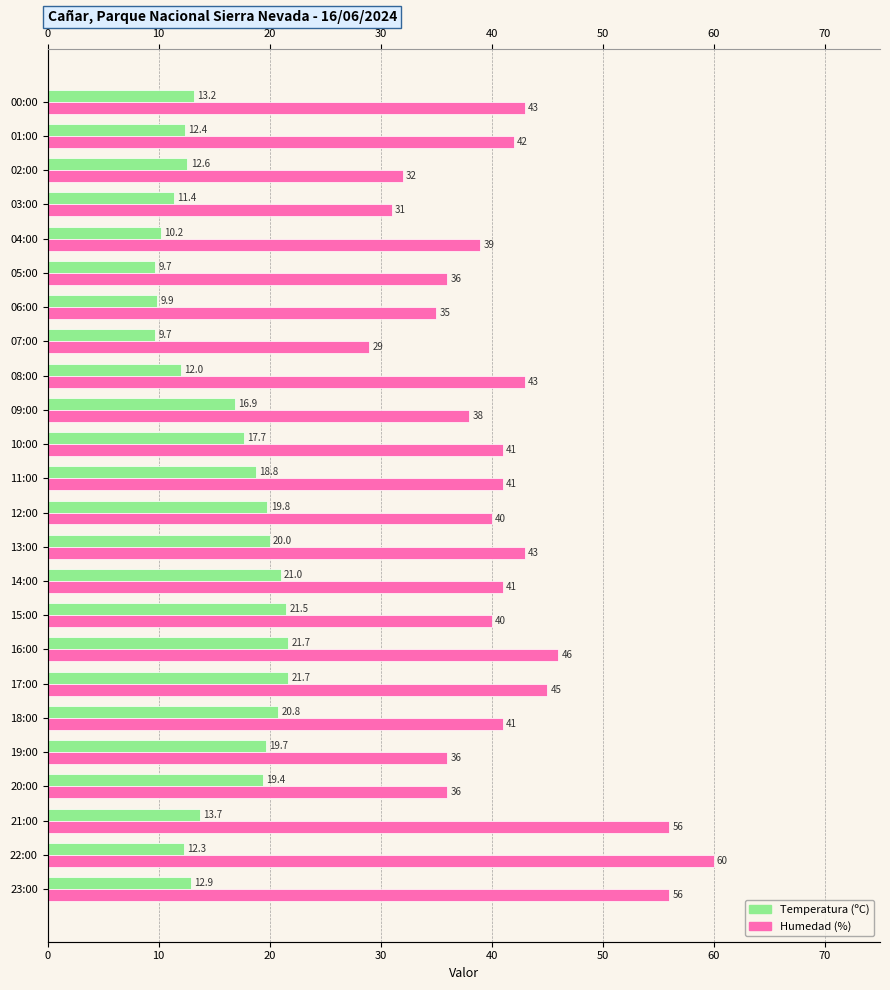

The Temperatura (ºC) series shows 36.8 at 15:00. True or false?

False